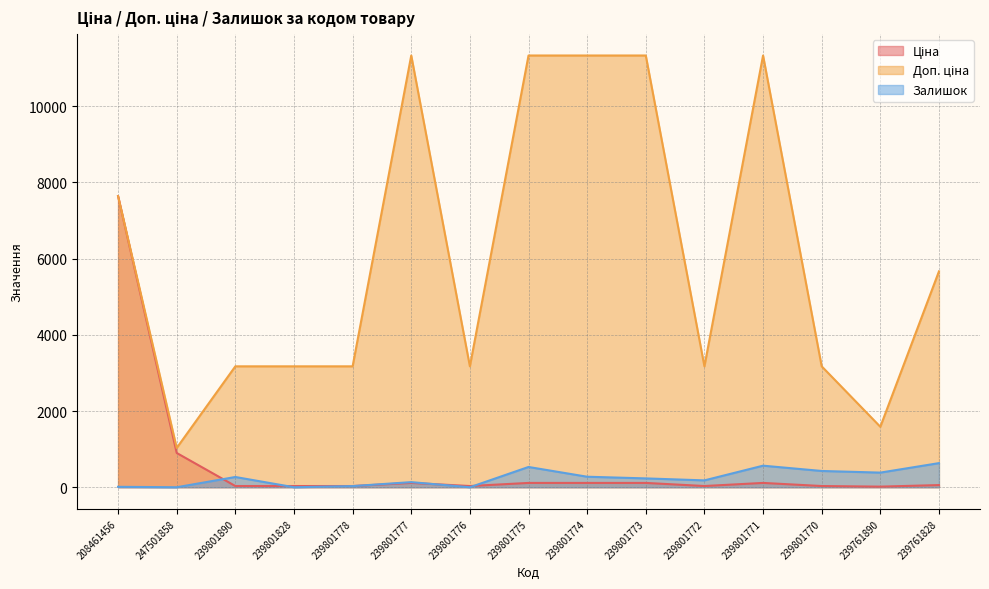

What is the maximum value for Ціна?

7641.9